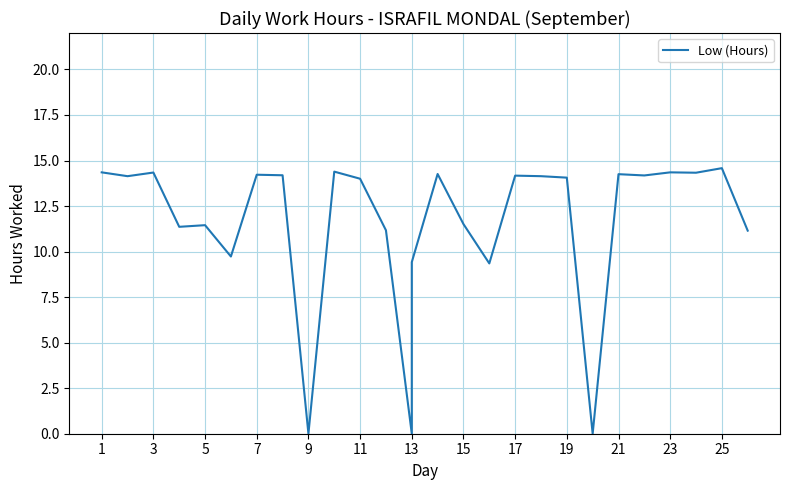

What is the sum of all values?

313.1